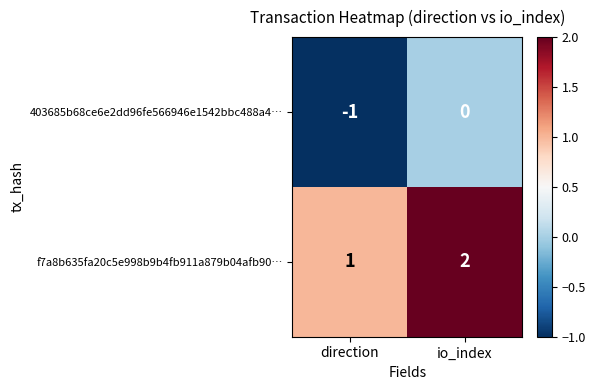

What is the sum of the f7a8b635fa20c5e998b9b4fb911a879b04afb90… values at io_index and direction?

3